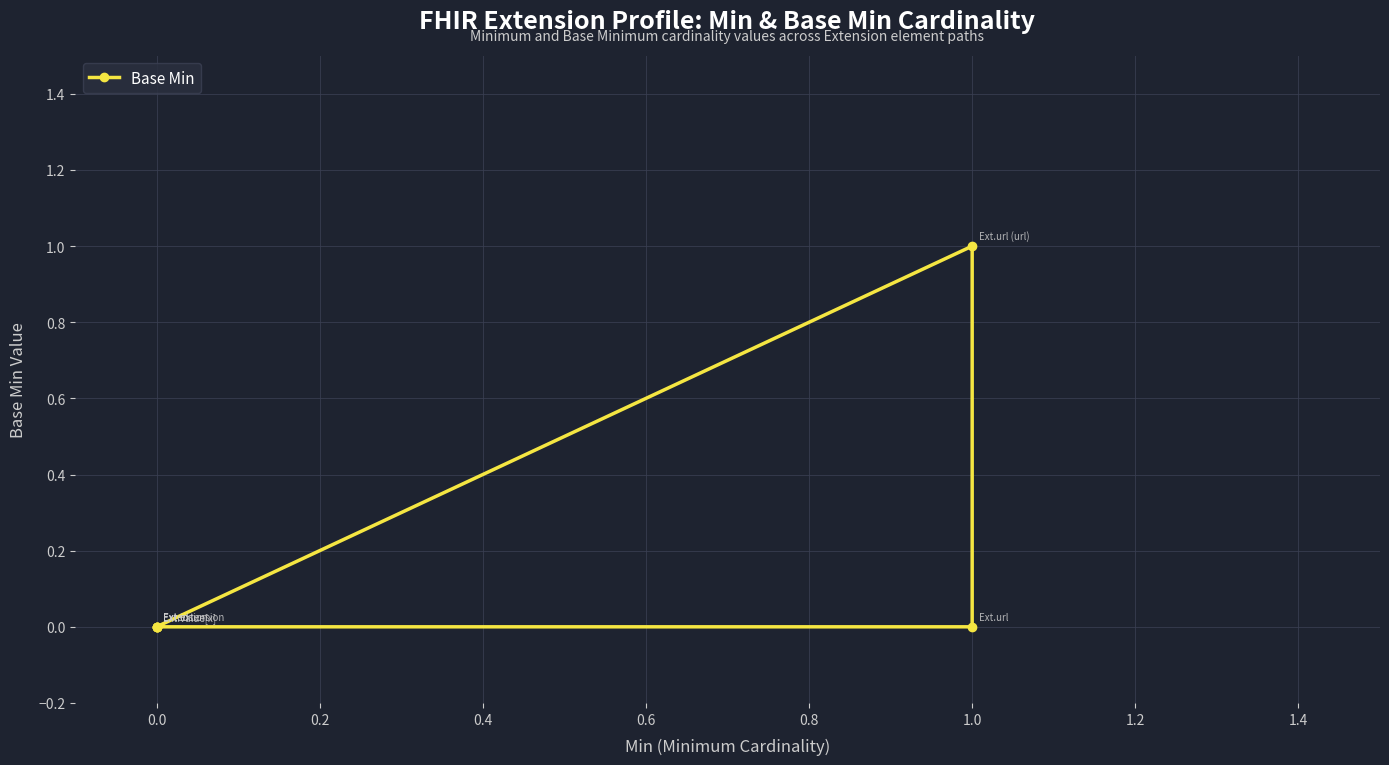

Count the values in the range 0 to 1.

6